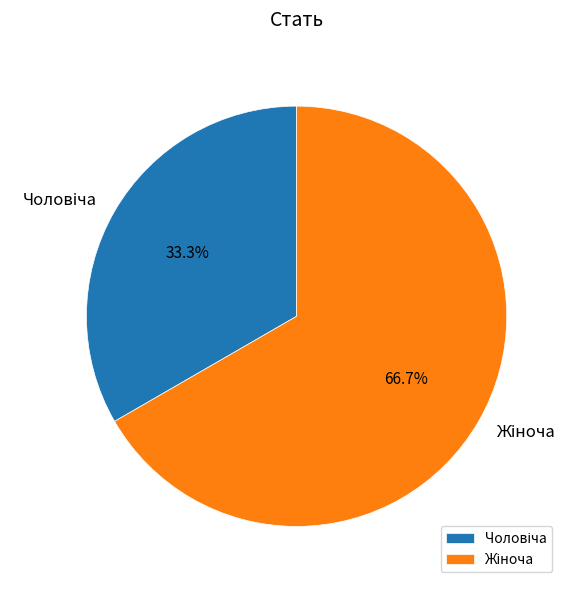

Is there any slice that represents more than half of the pie?

Yes